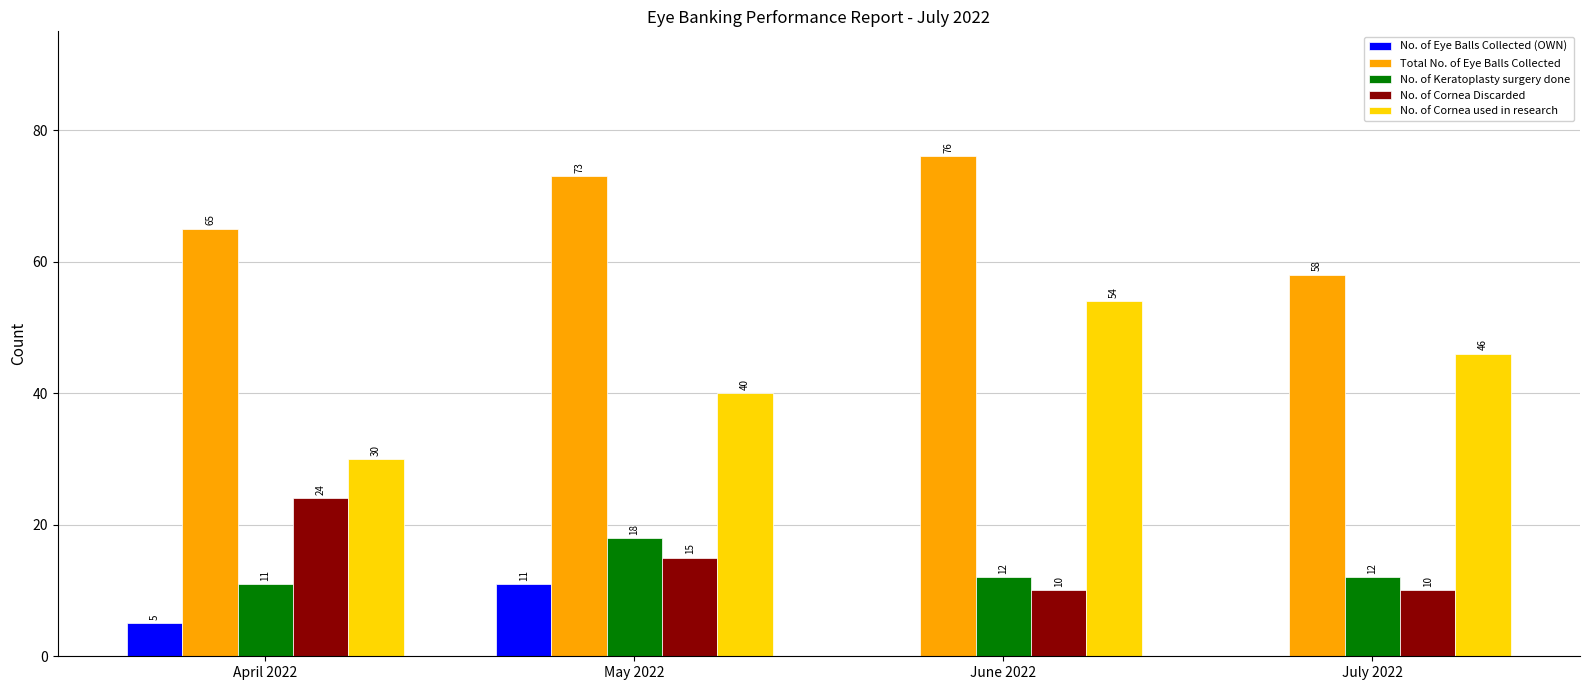

At which category is the sum across all series the highest?

May 2022